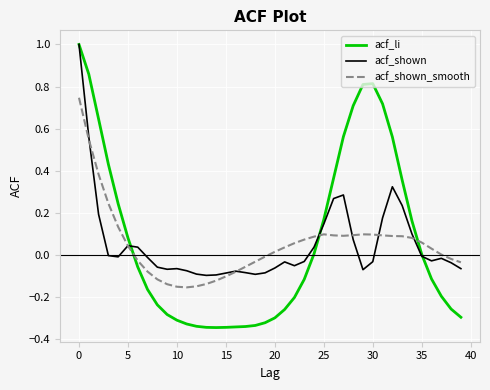

What is the highest value of the acf_shown series?

1.0